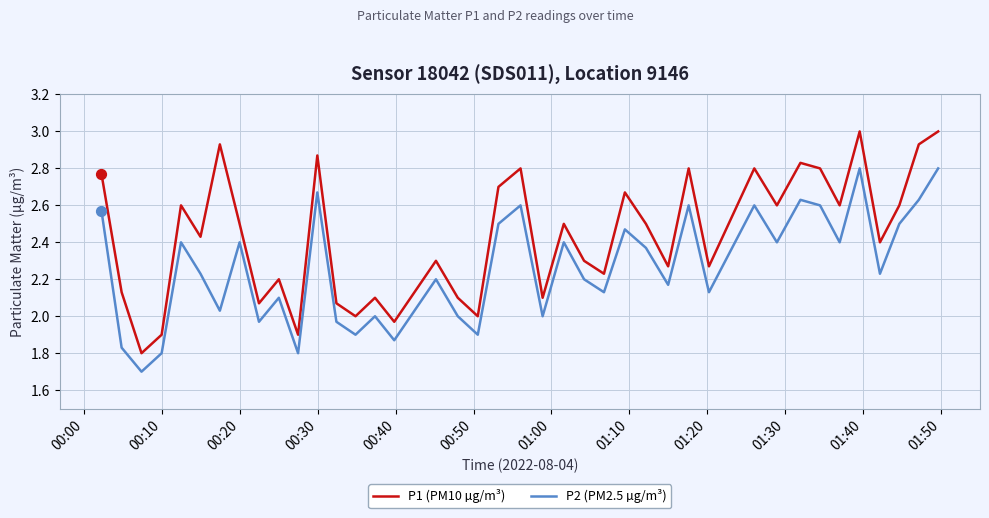

True or false: P2 (PM2.5 µg/m³) and P1 (PM10 µg/m³) intersect in this chart.

False